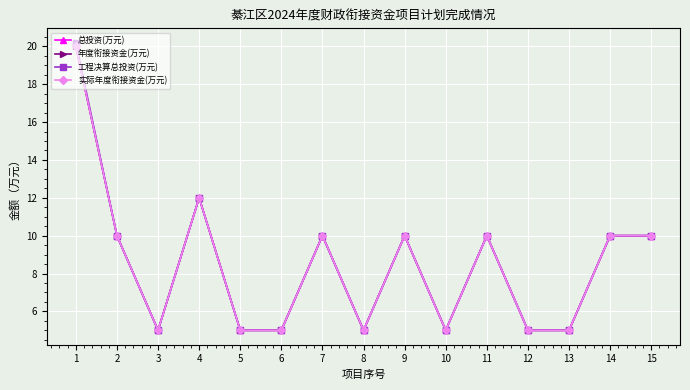

Does the chart have visible grid lines?

Yes